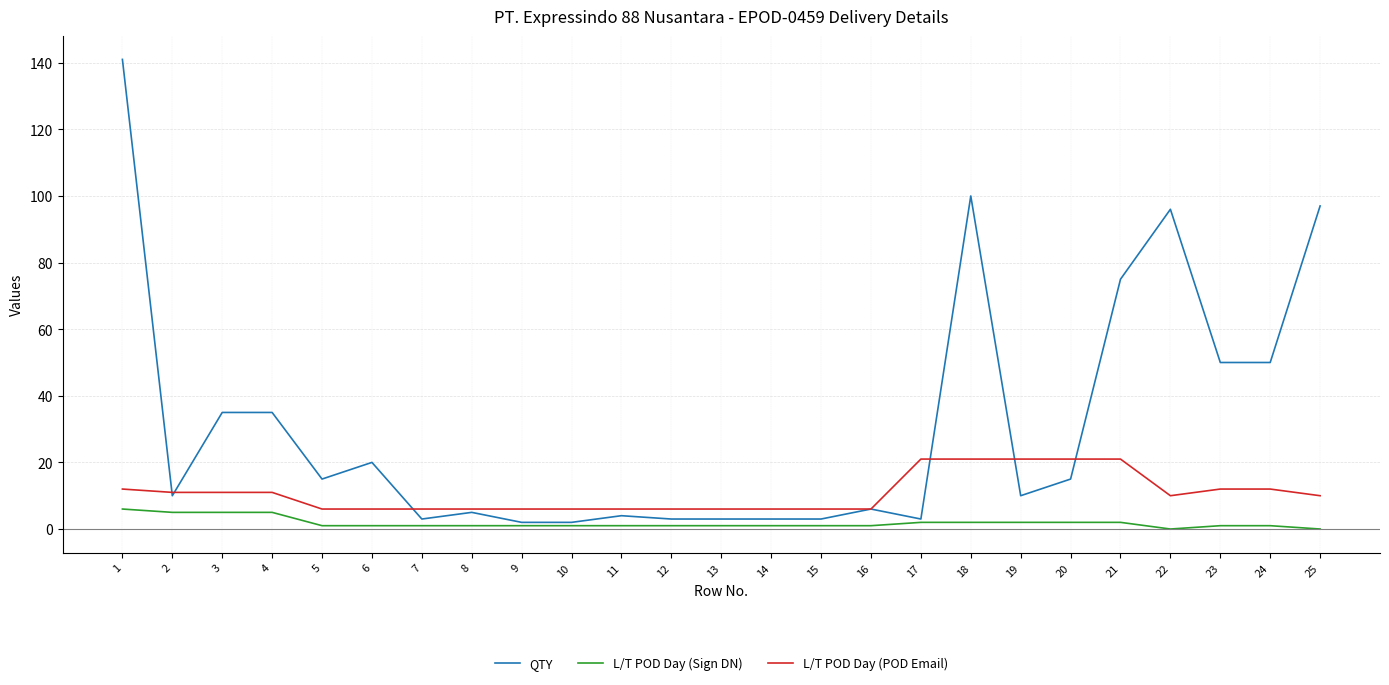

Count the number of categories in the chart.

25